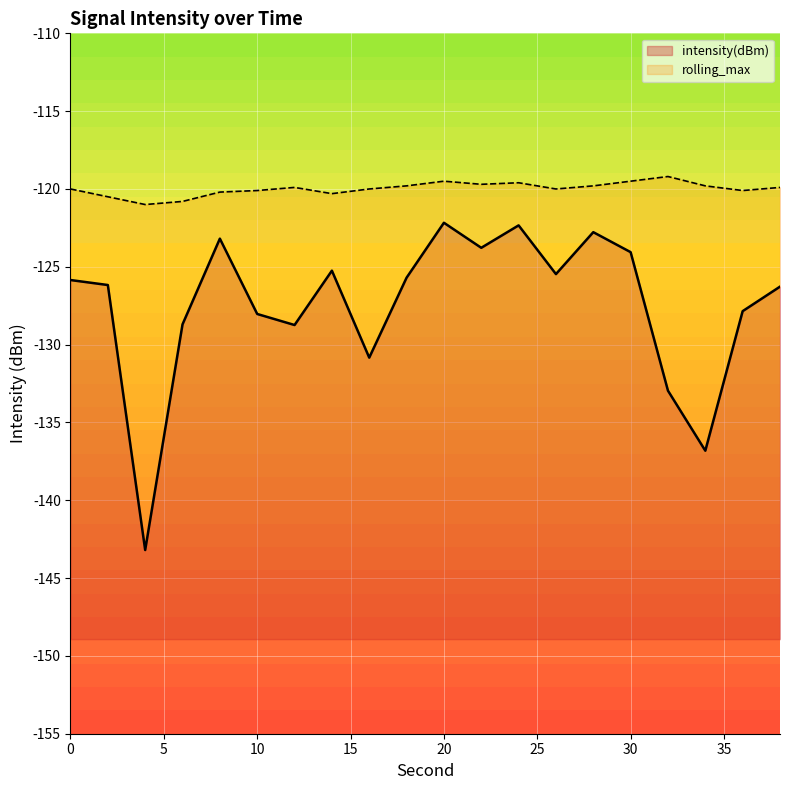

What is the approximate value of rolling_max at 12?

-119.9